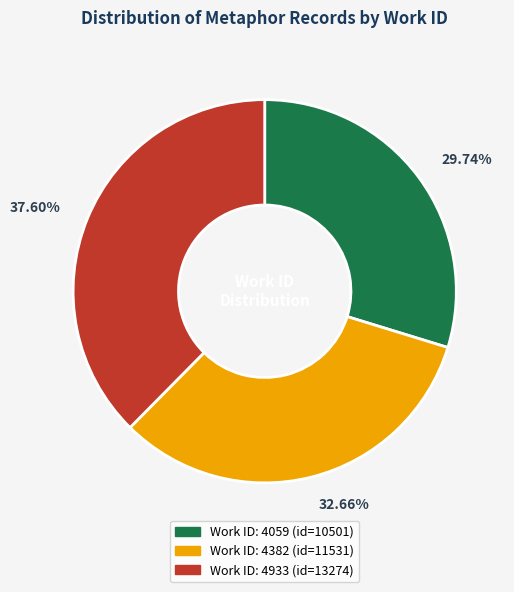

Is there a majority slice in this chart?

No